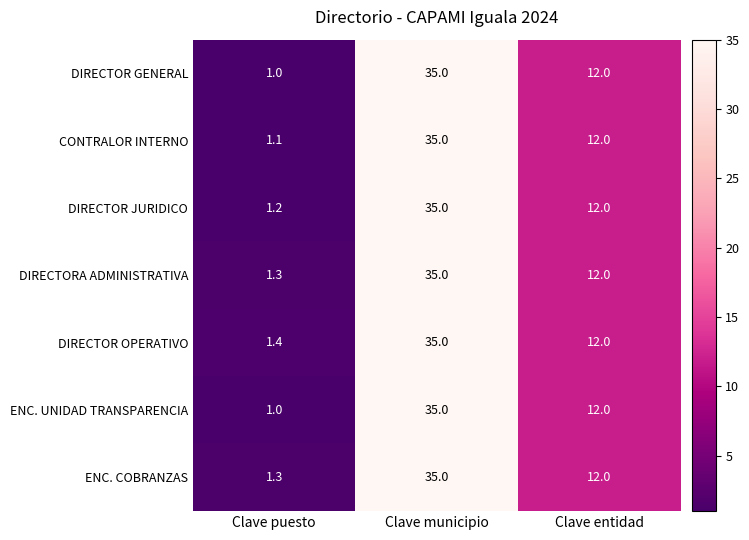

What is the difference between the CONTRALOR INTERNO values at Clave entidad and Clave puesto?

10.9